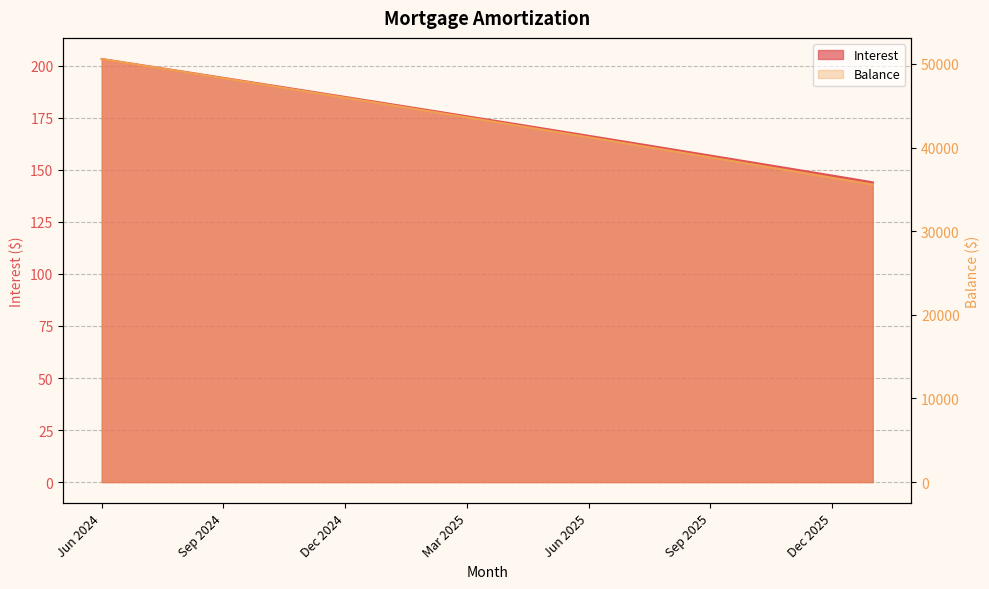

What is the difference between the Interest values at Oct 2024 and Mar 2025?

15.4